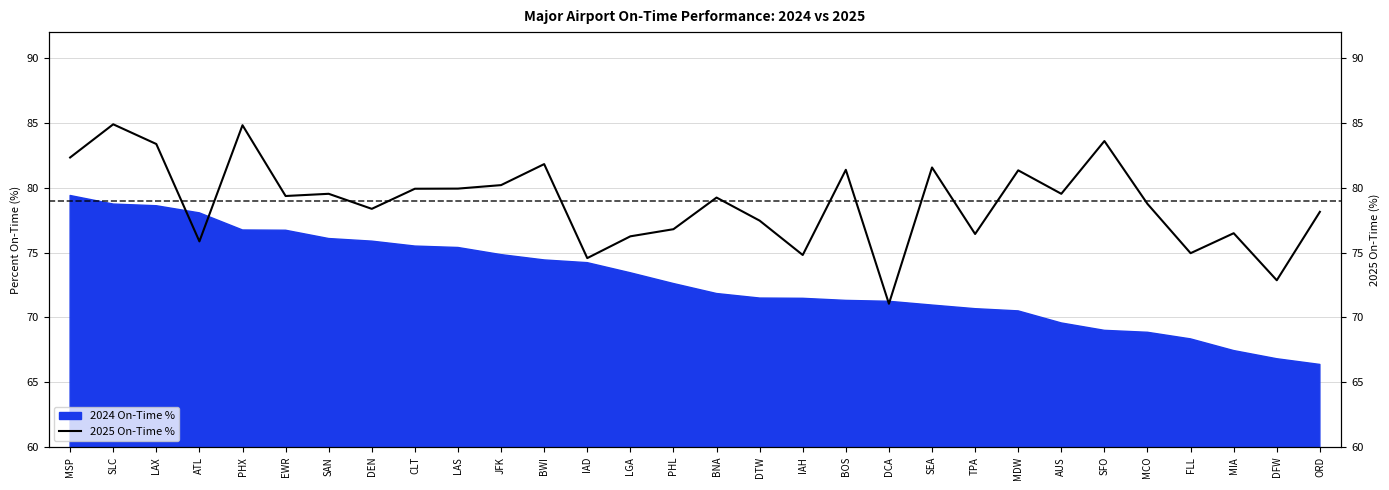

True or false: there are more than 2 points higher than both neighbors.

True